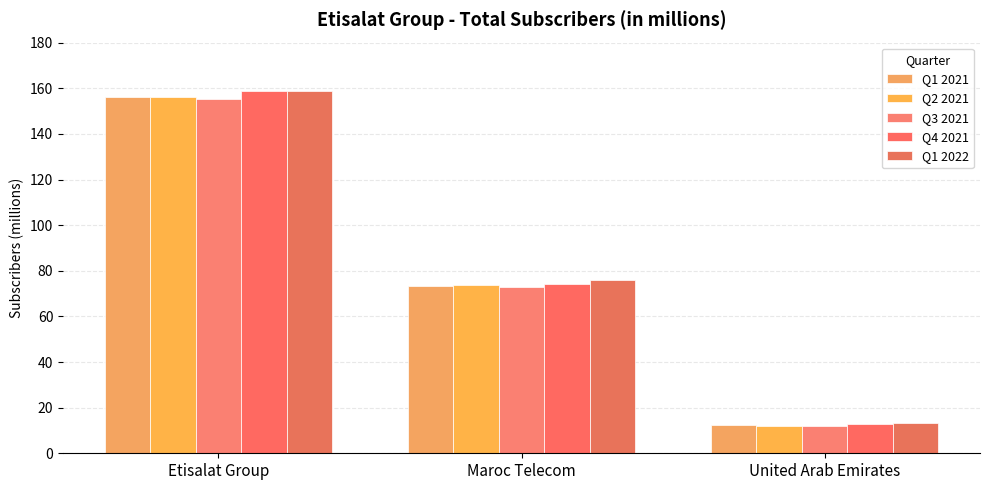

What is the average value of the Q4 2021 series?

81.9